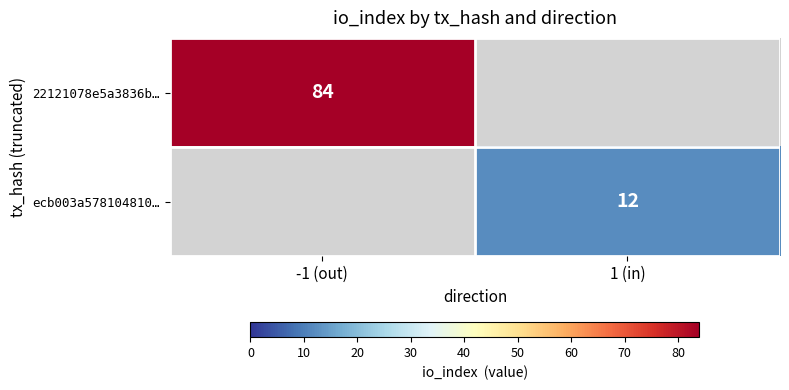

True or false: ecb003a578104810… has a value of 7 at 1 (in).

False